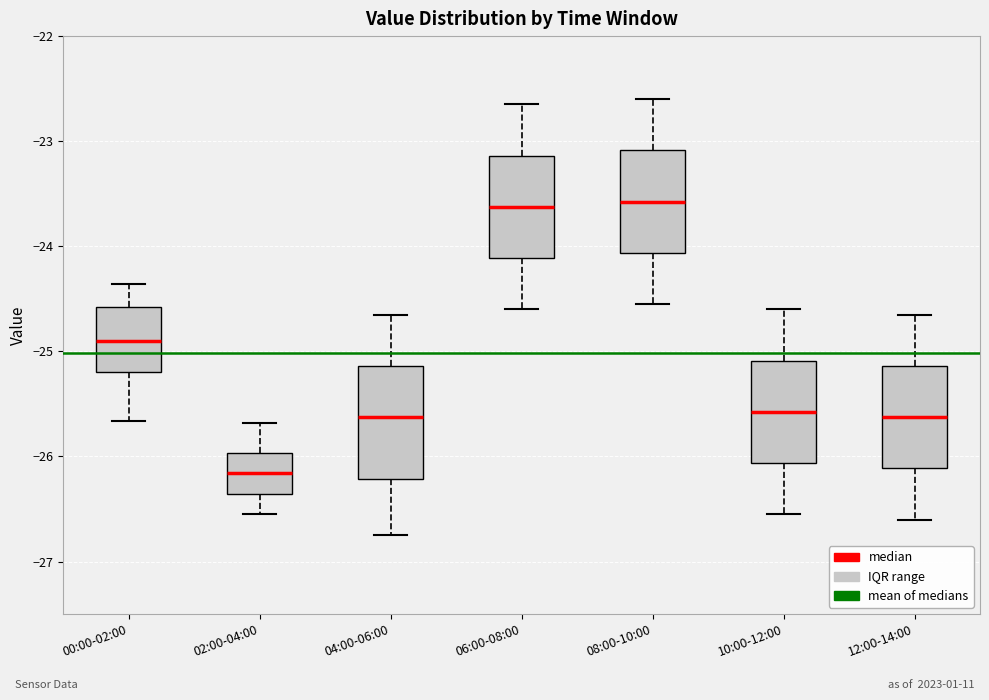

Reading left to right, read every box against the y-axis: the position of its median line, the range the box covers, and the ends of its whiskers. The values are not printed on the chart, so give them approximately, as read against the axis.

00:00-02:00: median -24.9, box -25.2 to -24.6, whiskers -25.7 to -24.4
02:00-04:00: median -26.2, box -26.4 to -26.0, whiskers -26.5 to -25.7
04:00-06:00: median -25.6, box -26.2 to -25.1, whiskers -26.7 to -24.6
06:00-08:00: median -23.6, box -24.1 to -23.1, whiskers -24.6 to -22.6
08:00-10:00: median -23.6, box -24.1 to -23.1, whiskers -24.5 to -22.6
10:00-12:00: median -25.6, box -26.1 to -25.1, whiskers -26.5 to -24.6
12:00-14:00: median -25.6, box -26.1 to -25.1, whiskers -26.6 to -24.6